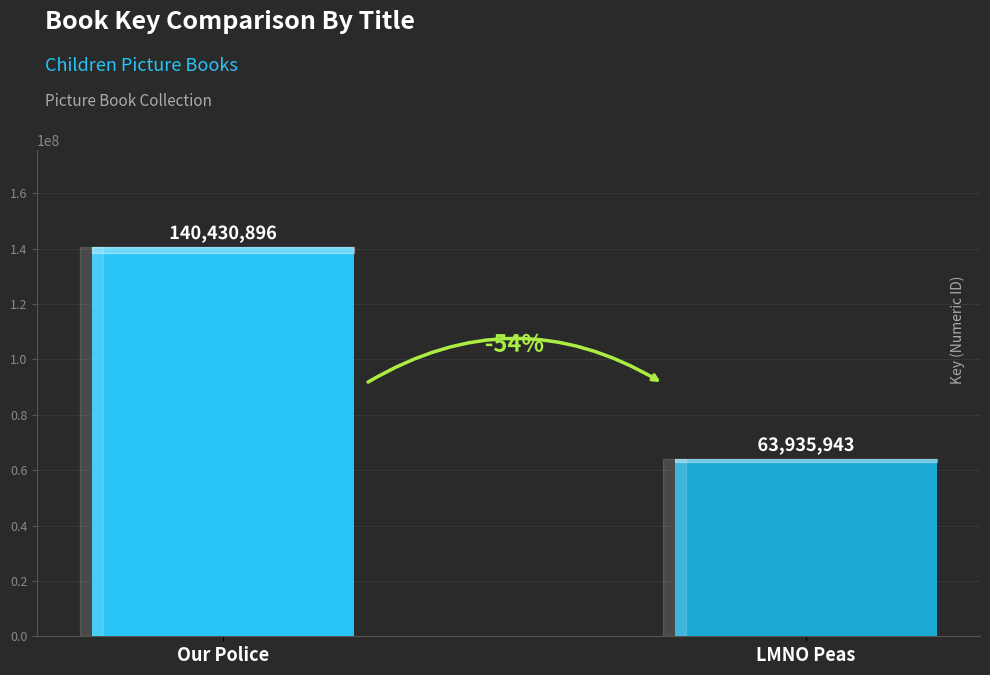

List the labels in order of value, largest first.

Our Police, LMNO Peas